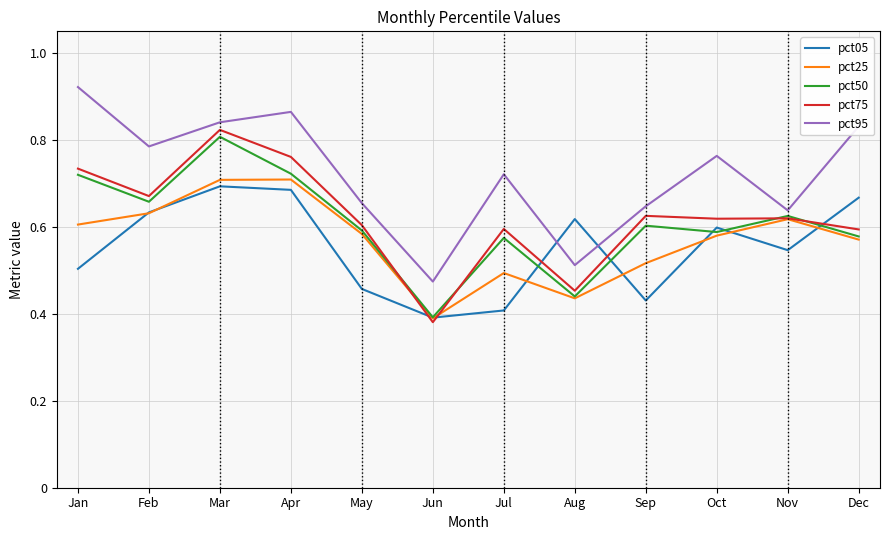

The value of pct95 at Jun is 0.5. True or false?

True